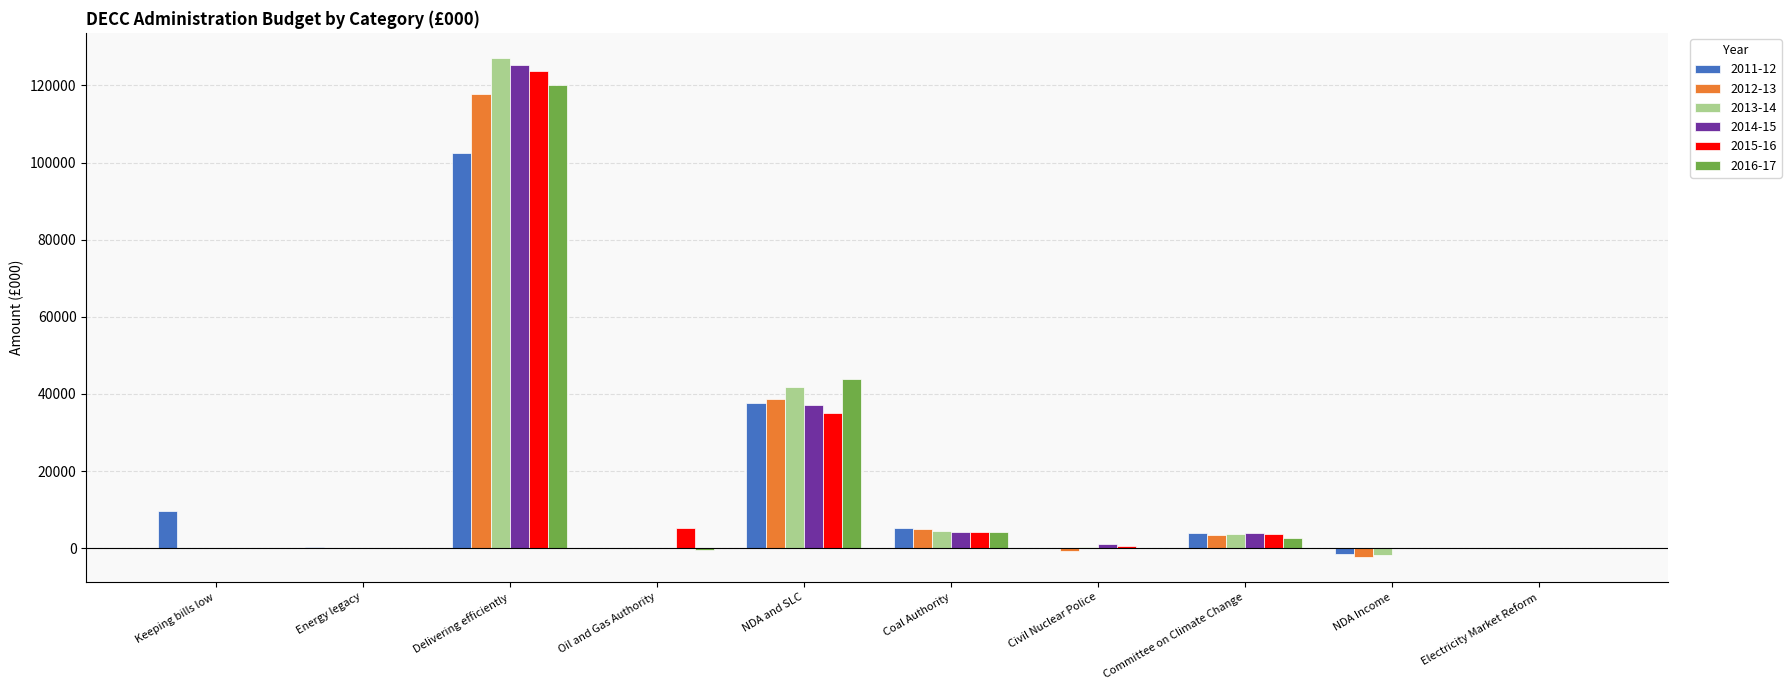

Which series changed the most between Delivering efficiently and Coal Authority?

2013-14